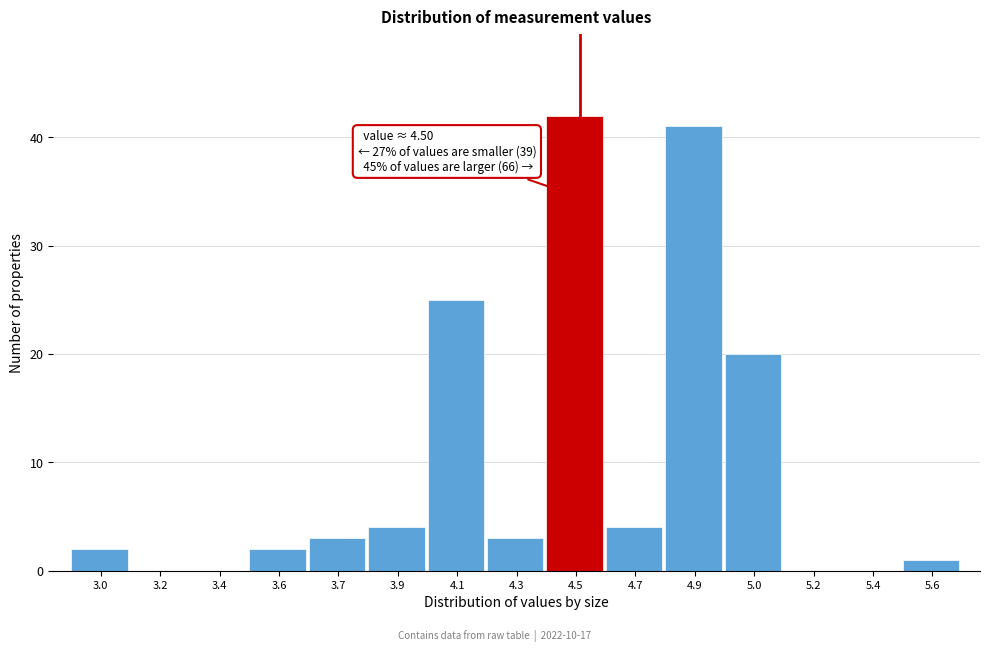

Reading left to right, extract all data points from this chart.

3.0=2	3.2=0	3.4=0	3.6=2	3.7=3	3.9=4	4.1=25	4.3=3	4.5=42	4.7=4	4.9=41	5.0=20	5.2=0	5.4=0	5.6=1